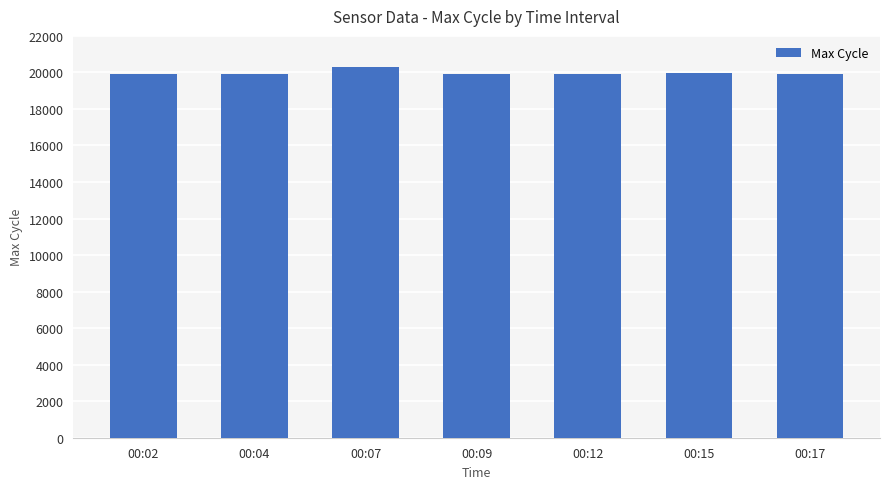

The value at 00:04 is 19920. True or false?

True